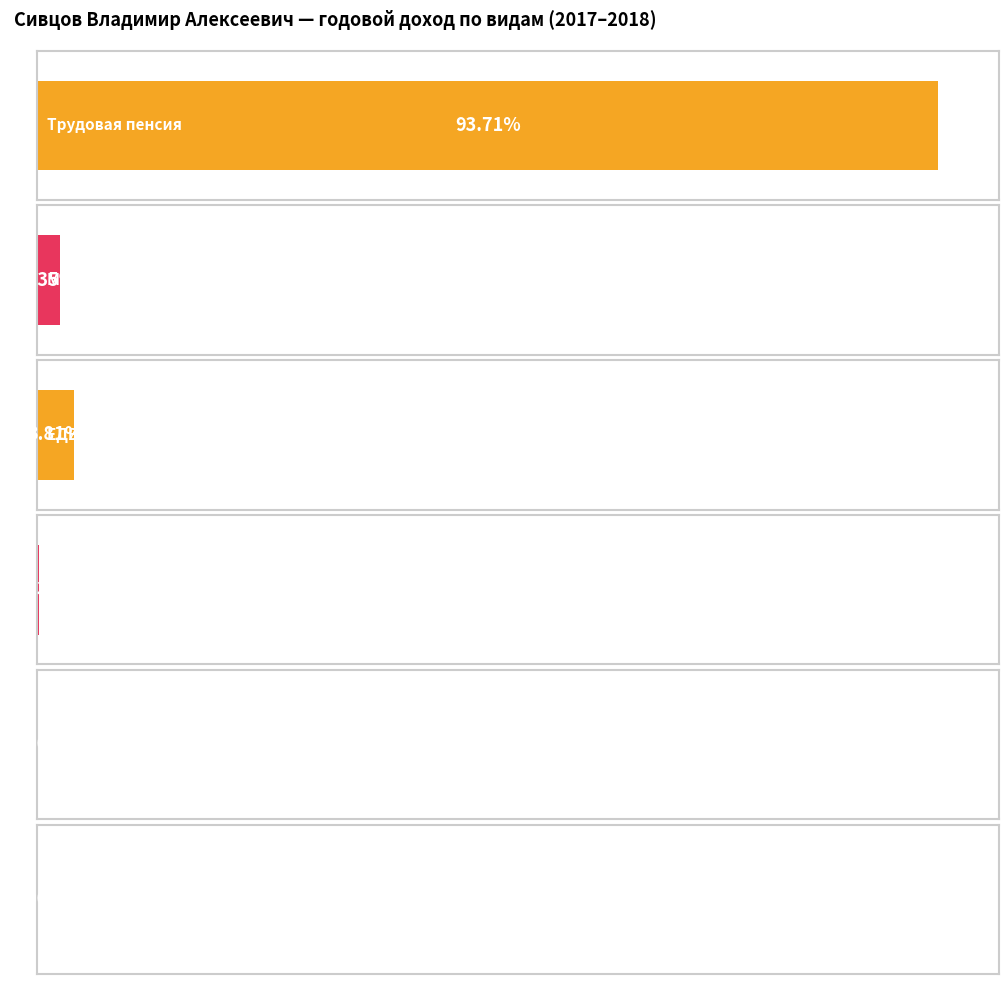

How many positive values are there?

4